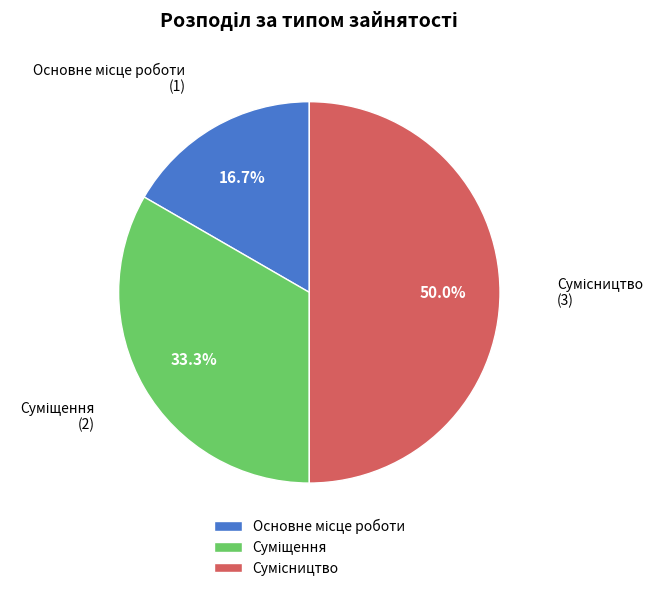

Between Сумісництво and Основне місце роботи, which is larger?

Сумісництво